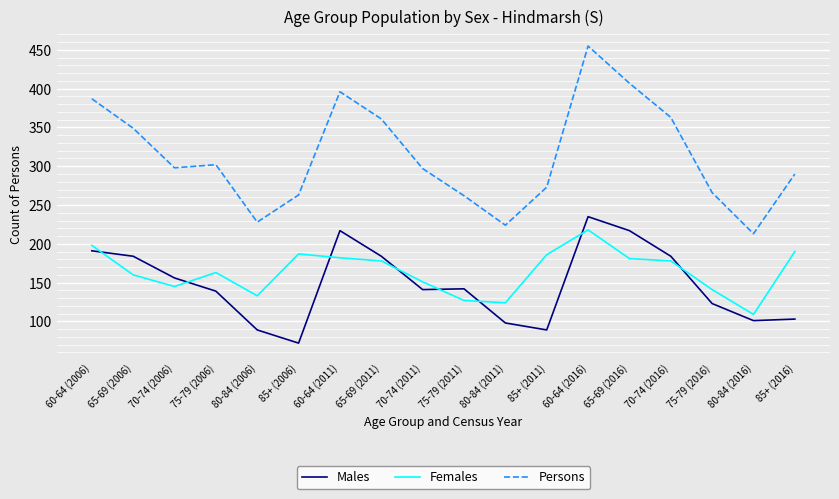

How many intersections are there between Females and Males?

8